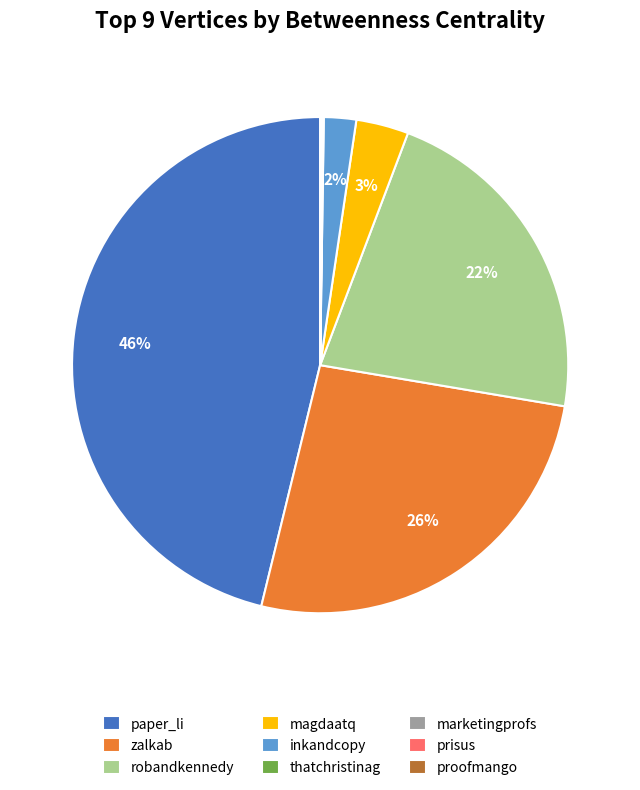

True or false: paper_li accounts for 46% of the total.

True